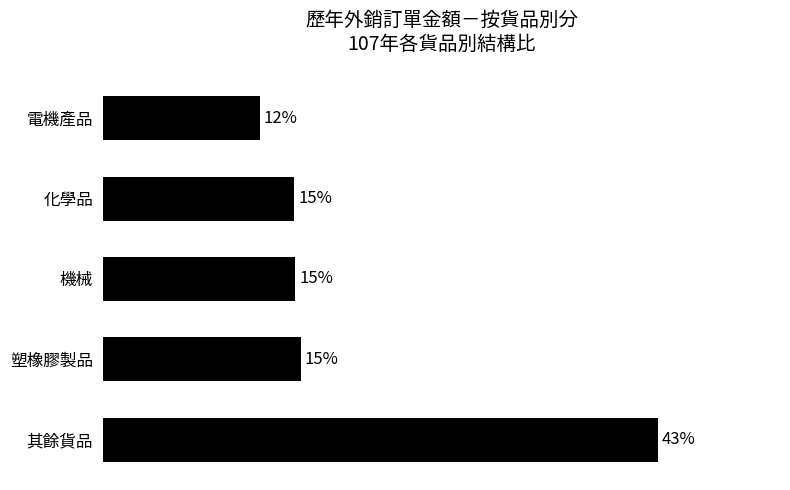

Does the chart contain any negative values?

No